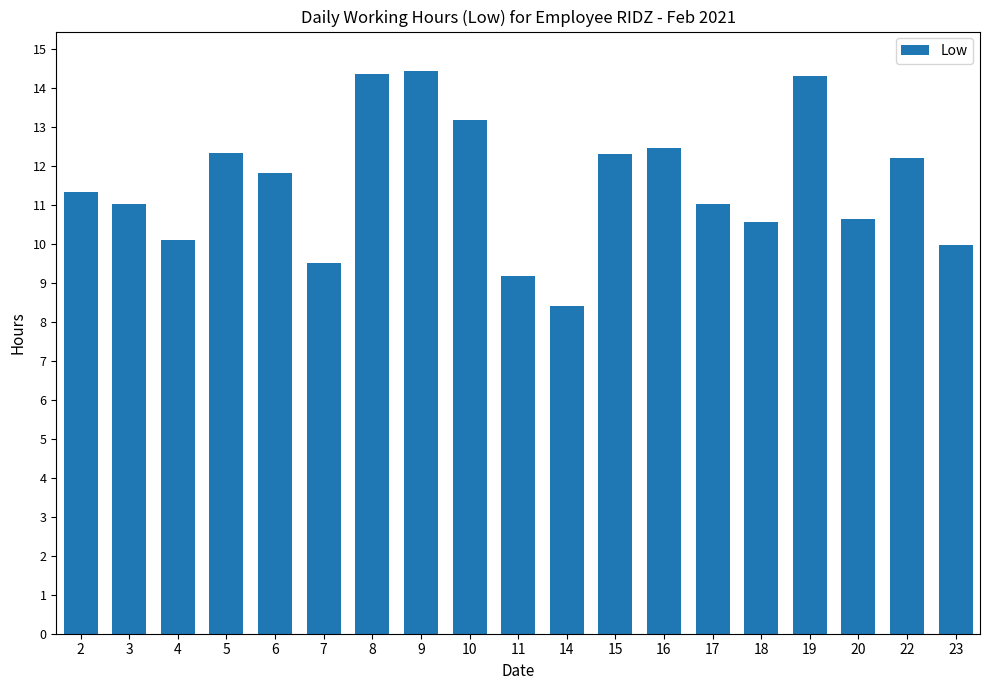

What is the change in value from 4 to 10?

+3.1